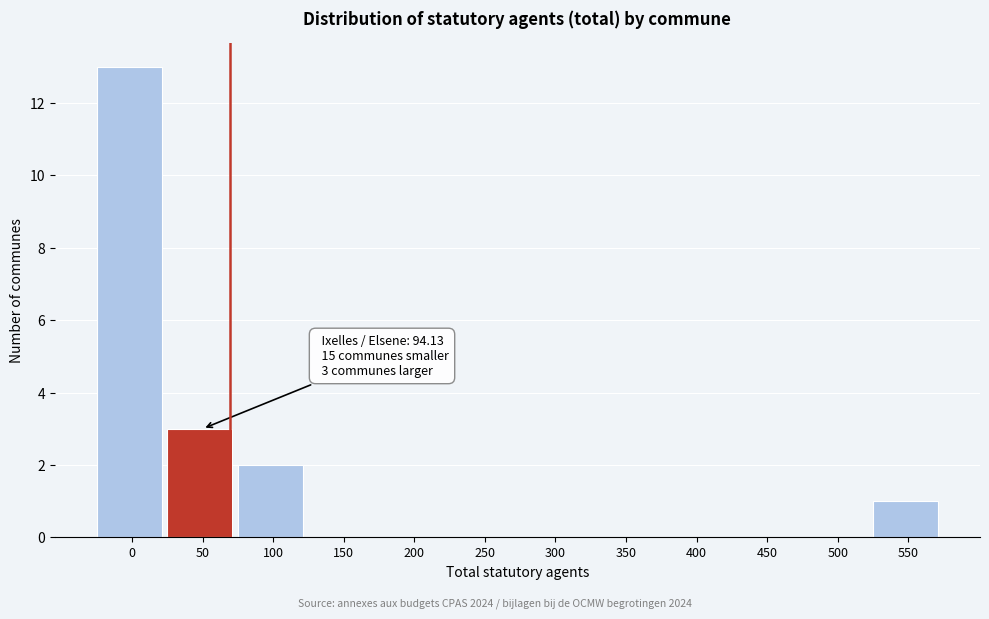

Reading right to left, extract all data points from this chart.

550=1	500=0	450=0	400=0	350=0	300=0	250=0	200=0	150=0	100=2	50=3	0=13